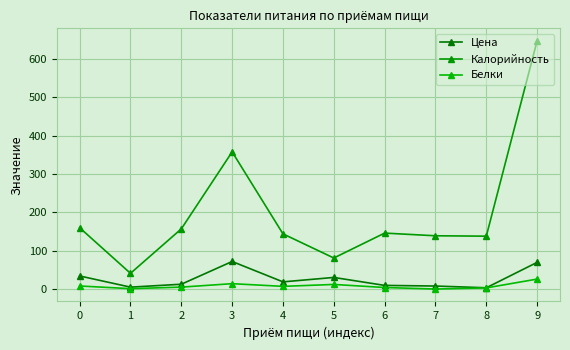

Reading left to right, extract all data points from this chart.

Цена: 0=34.1	1=5.0	2=12.6	3=71.9	4=18.7	5=30.2	6=9.5	7=7.8	8=3.3	9=69.6
Калорийность: 0=160.0	1=41.0	2=157.0	3=358.0	4=144.0	5=81.0	6=146.0	7=139.0	8=138.0	9=648.0
Белки: 0=8.0	1=1.0	2=5.0	3=14.0	4=7.0	5=12.0	6=4.0	7=0.0	8=3.0	9=26.0